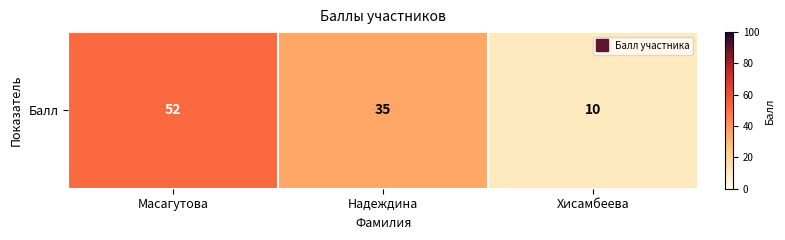

The chart shows a value of 10 at Хисамбеева. True or false?

True